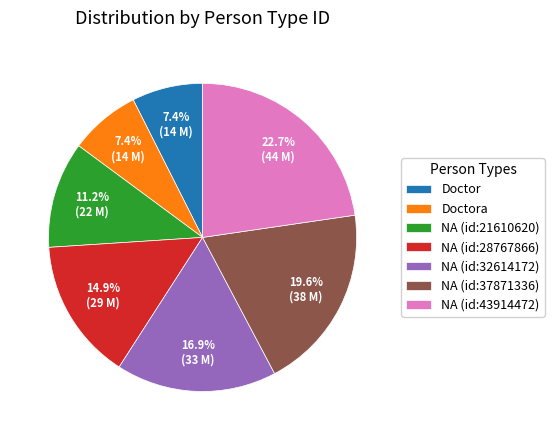

Does any single category account for the majority?

No